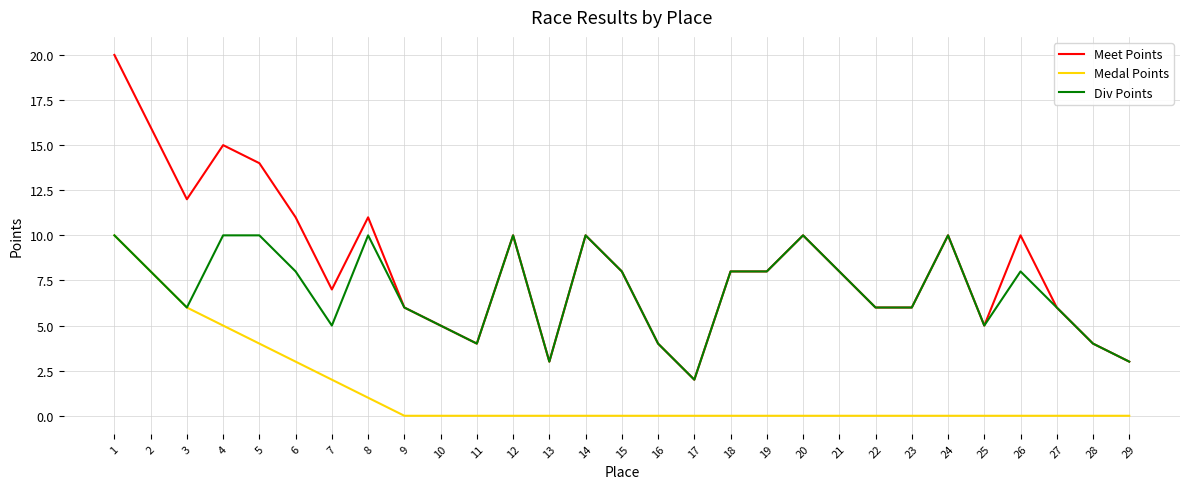

Reading left to right, transcribe all the data shown in this chart.

Meet Points: 1=20	2=16	3=12	4=15	5=14	6=11	7=7	8=11	9=6	10=5	11=4	12=10	13=3	14=10	15=8	16=4	17=2	18=8	19=8	20=10	21=8	22=6	23=6	24=10	25=5	26=10	27=6	28=4	29=3
Medal Points: 1=10	2=8	3=6	4=5	5=4	6=3	7=2	8=1	9=0	10=0	11=0	12=0	13=0	14=0	15=0	16=0	17=0	18=0	19=0	20=0	21=0	22=0	23=0	24=0	25=0	26=0	27=0	28=0	29=0
Div Points: 1=10	2=8	3=6	4=10	5=10	6=8	7=5	8=10	9=6	10=5	11=4	12=10	13=3	14=10	15=8	16=4	17=2	18=8	19=8	20=10	21=8	22=6	23=6	24=10	25=5	26=8	27=6	28=4	29=3